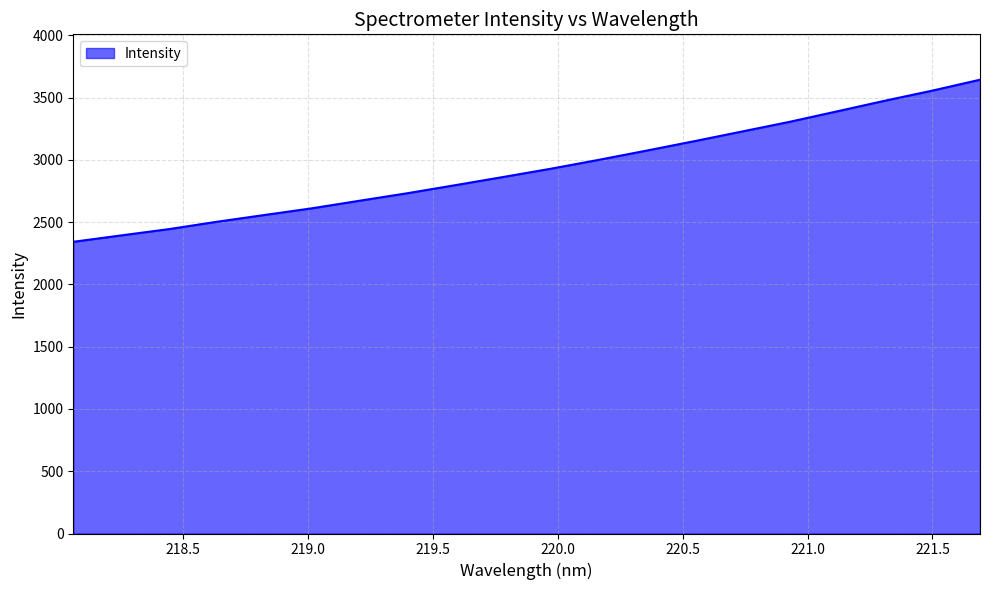

What is the minimum value shown in the chart?

2342.1